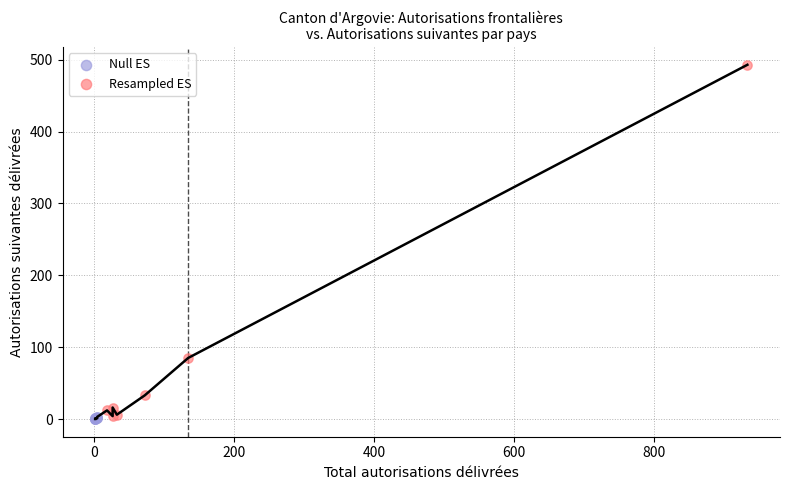

Which series reaches the maximum Y coordinate?

Resampled ES